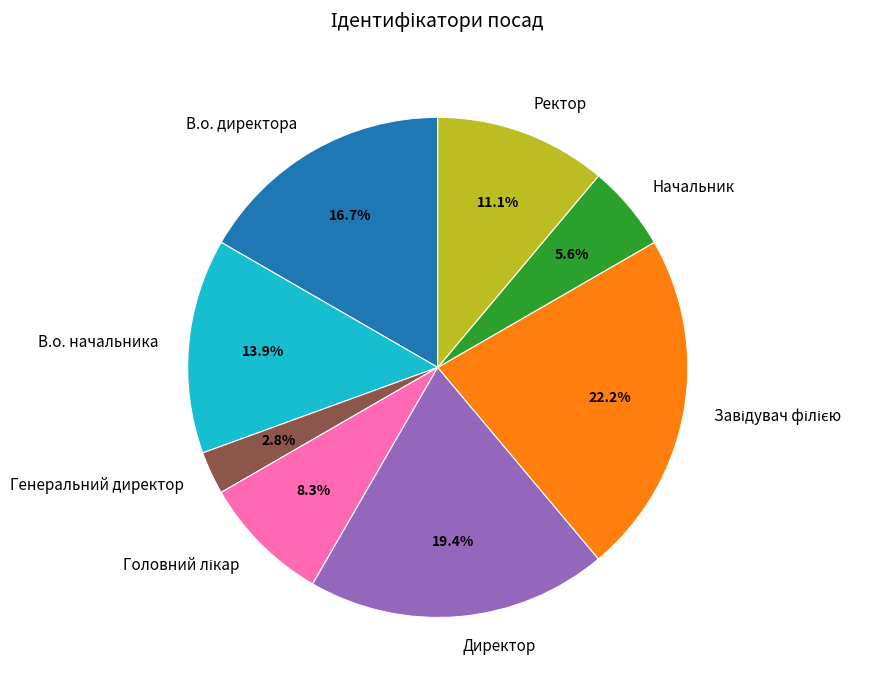

To the nearest percent, what percentage of the pie is Начальник?

6%